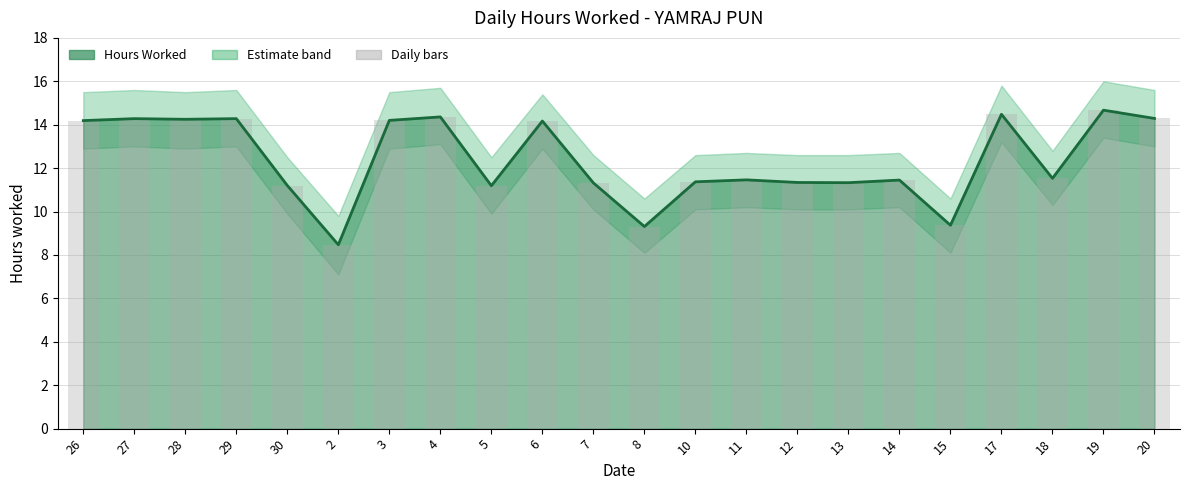

What is the sum of the Hours Worked (line) values at 2 and 27?

22.8